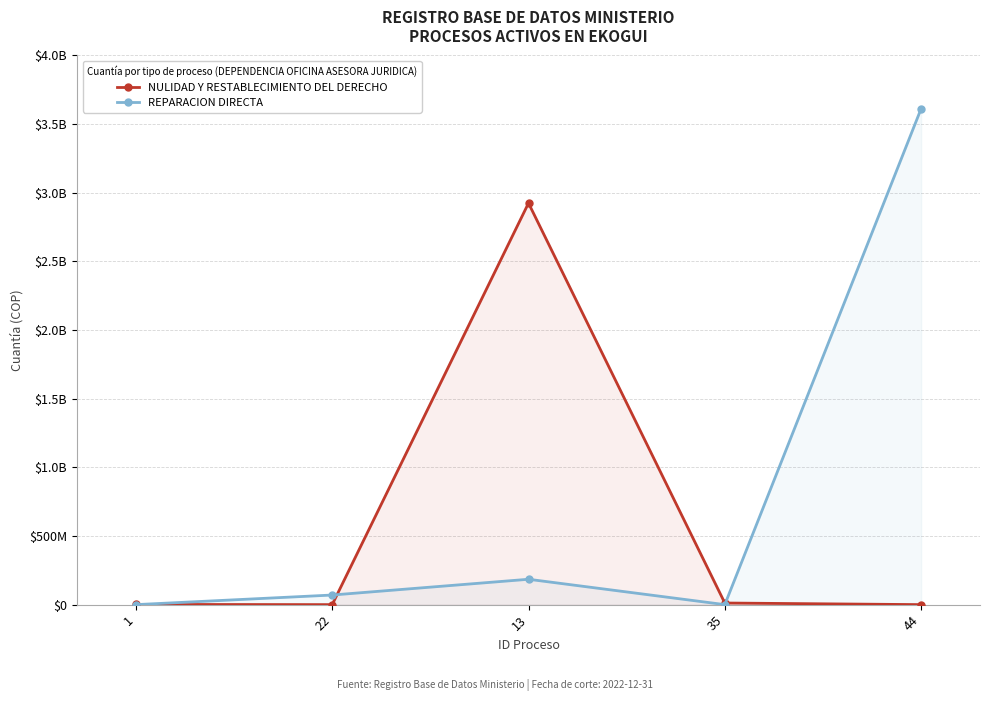

The REPARACION DIRECTA series shows 2275287650 at 35. True or false?

False